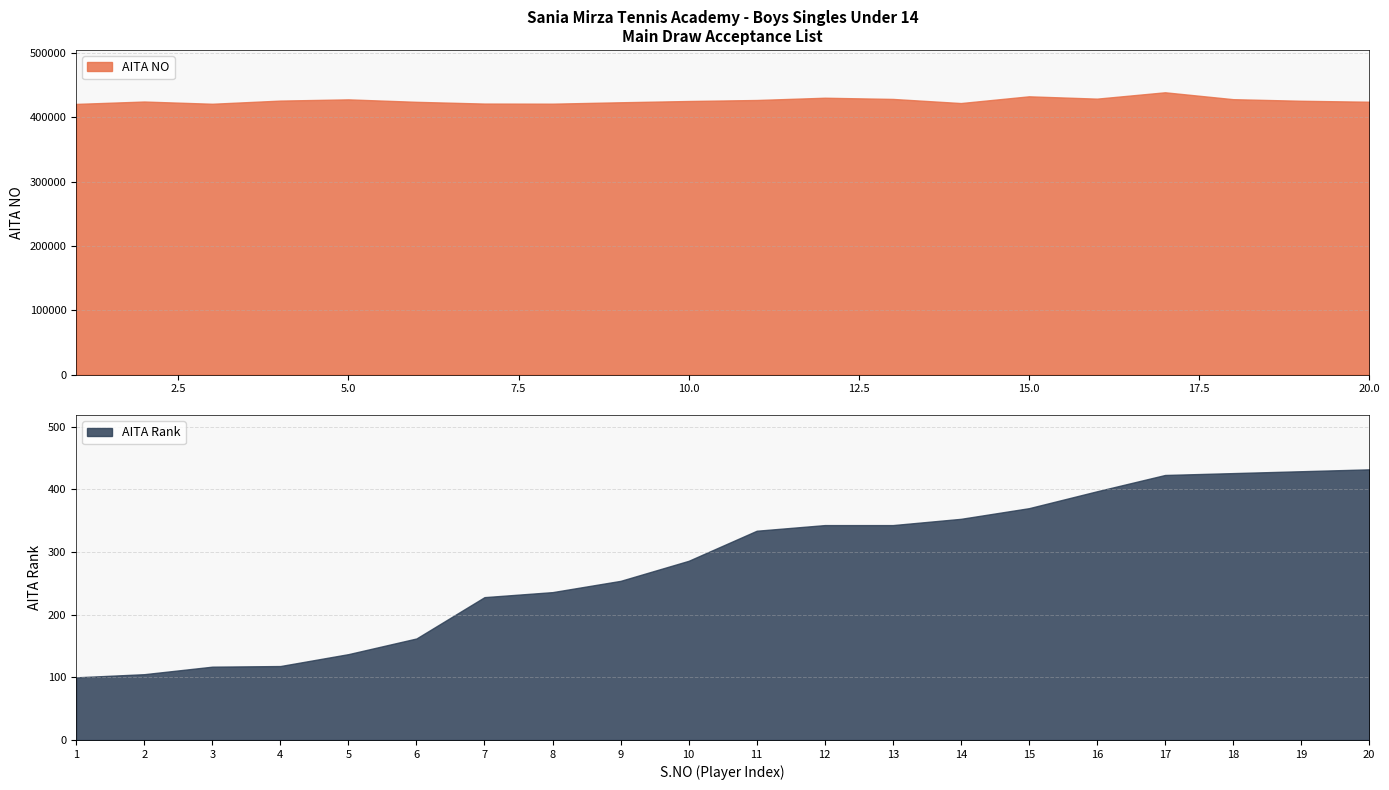

What is the average value of the Main Draw series?

425866